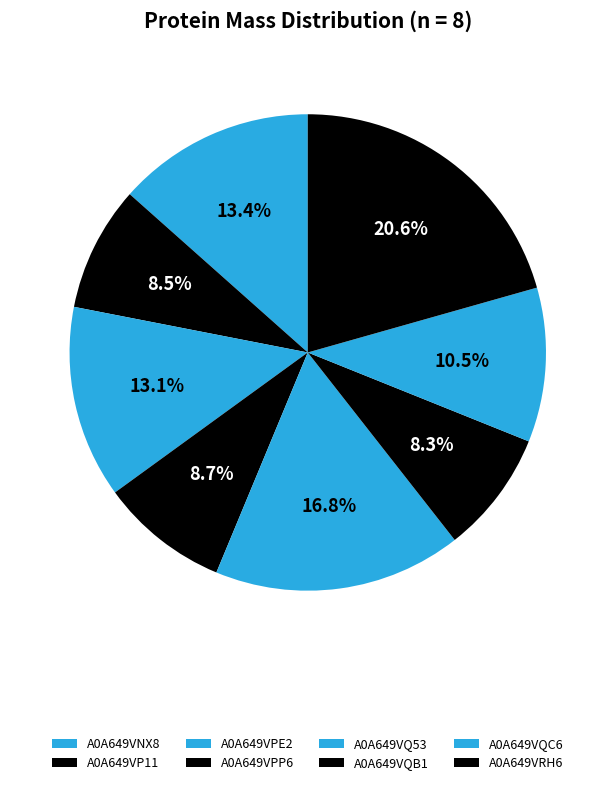

Which slice is the smallest?

A0A649VQB1